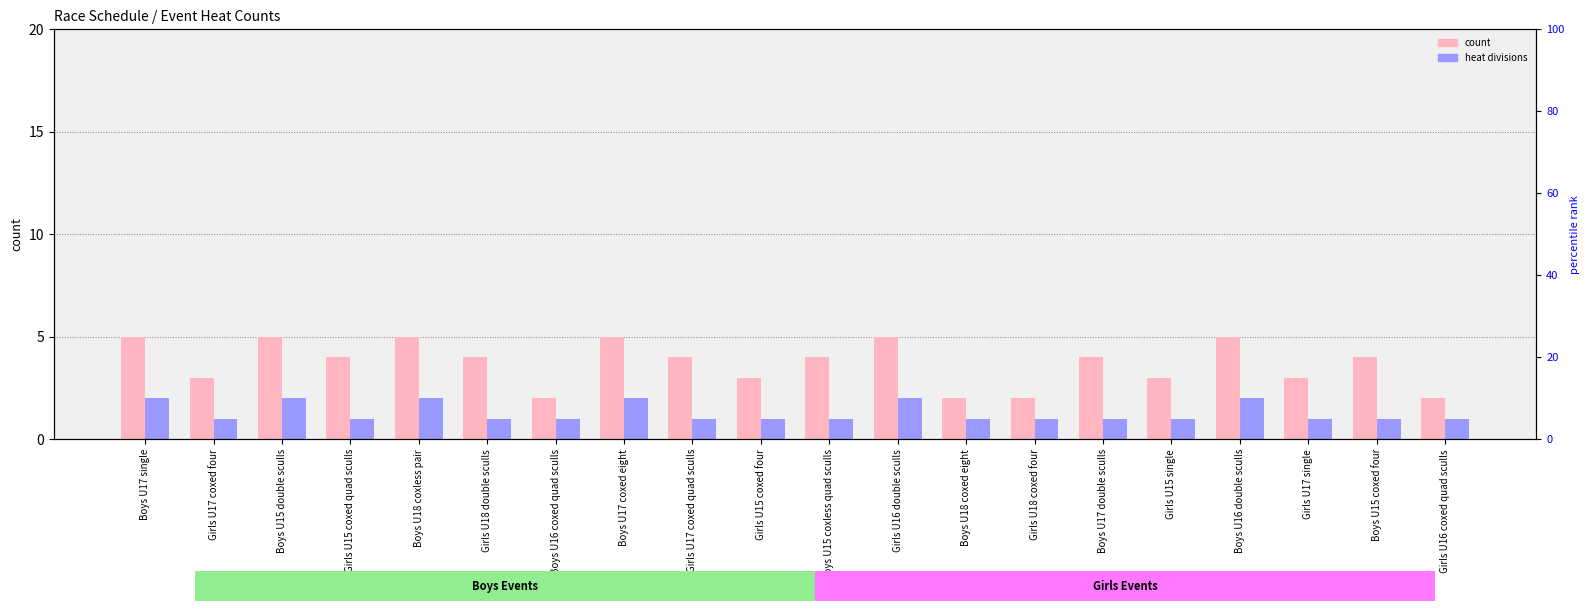

What is the label of the 8th bar from the left?

Boys U17 coxed eight